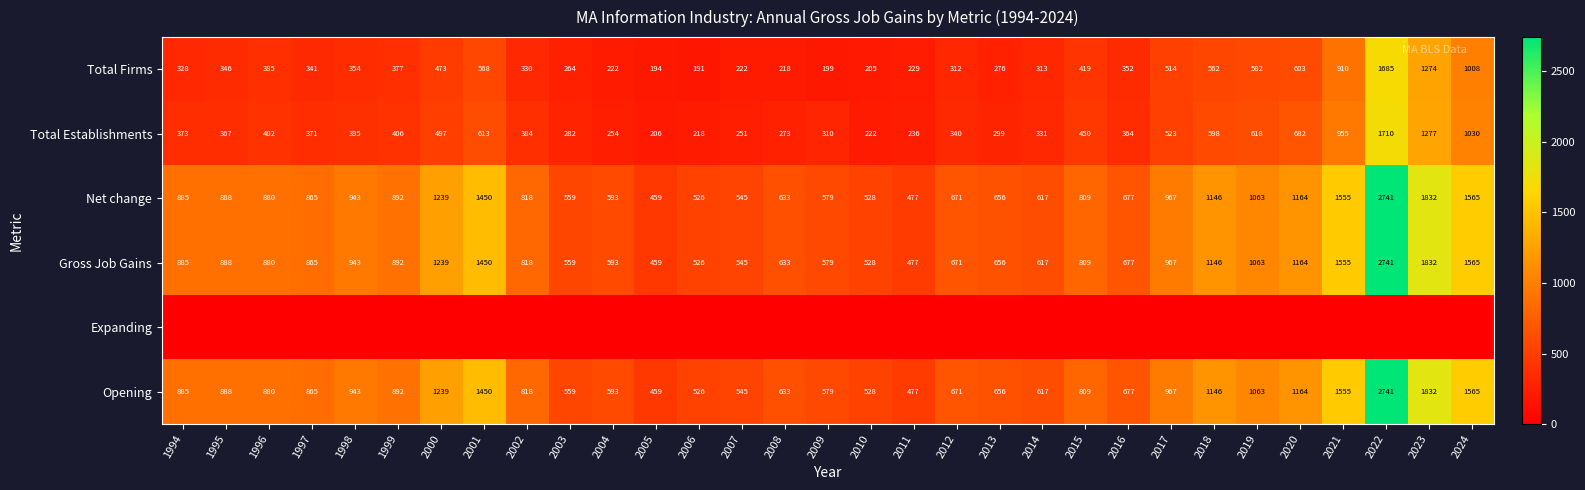

What is the average value of the Total Firms series?

460